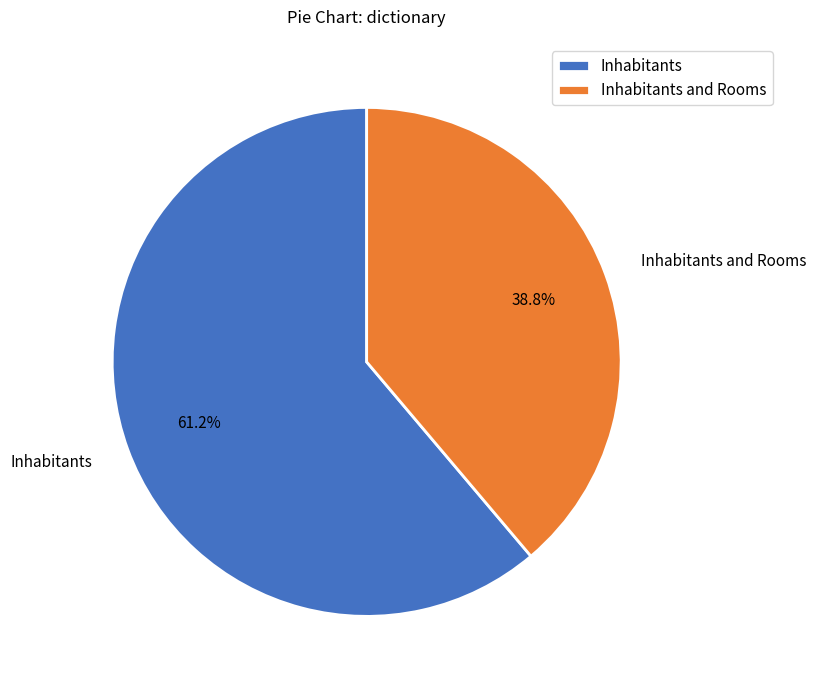

Rank the categories by value from highest to lowest.

Inhabitants, Inhabitants and Rooms